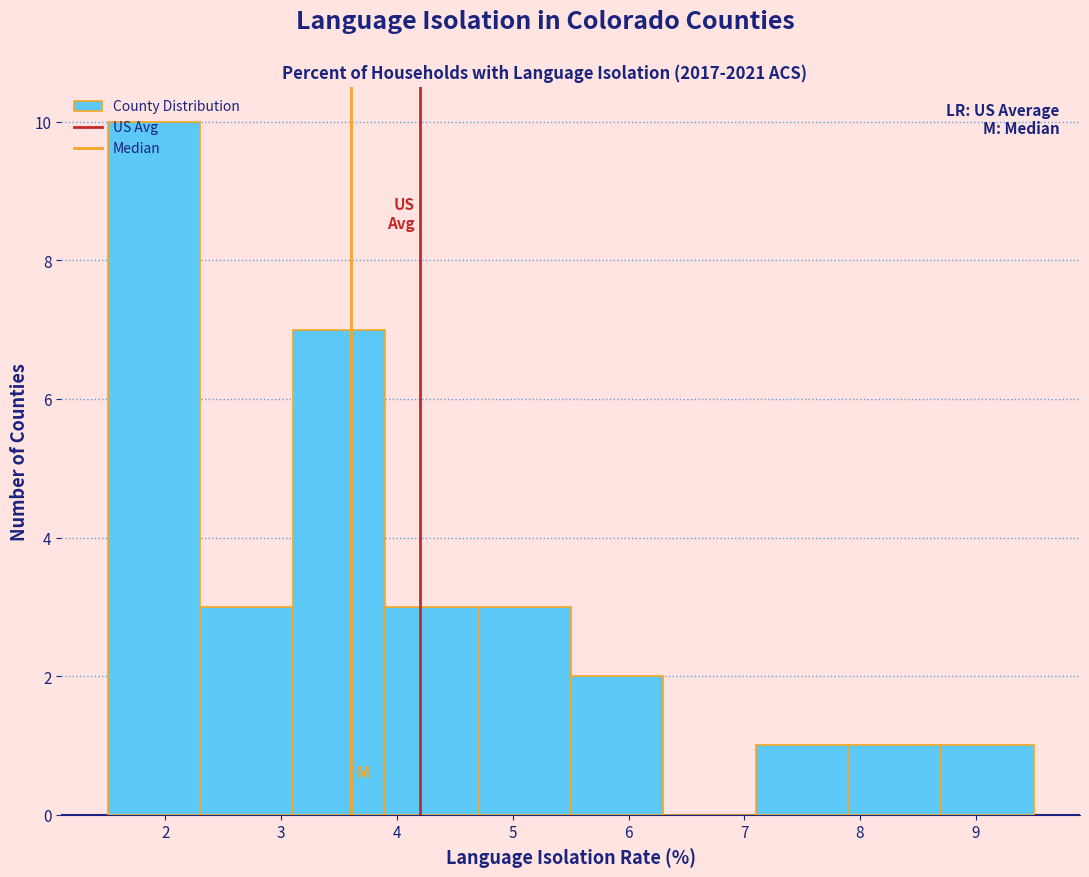

Reading left to right, list every bar in this chart as the range it spans on the x-axis followed by its height. The values are not printed on the chart, so give them approximately, as read against the axis.

1.5 to 2.3: 10
2.3 to 3.1: 3
3.1 to 3.9: 7
3.9 to 4.7: 3
4.7 to 5.5: 3
5.5 to 6.3: 2
6.3 to 7.1: 0
7.1 to 7.9: 1
7.9 to 8.7: 1
8.7 to 9.5: 1